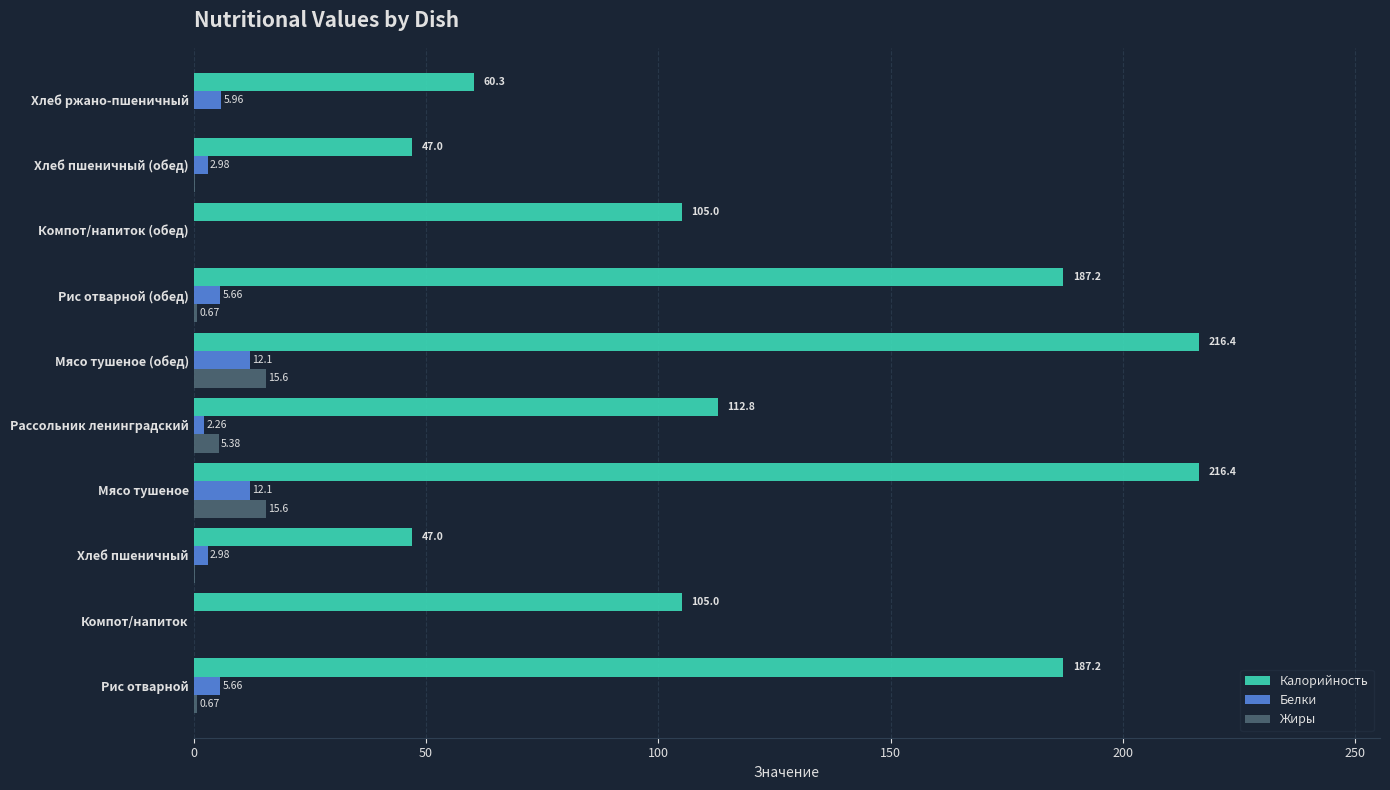

What is the total value across all series at Мясо тушеное (обед)?

244.1